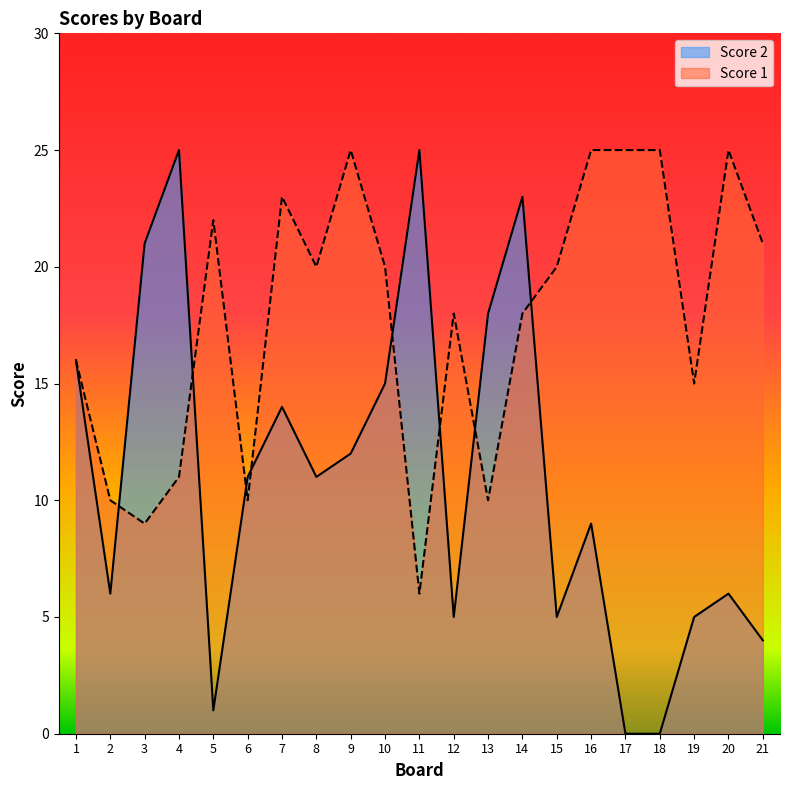

How many values in the Score 1 series exceed 20?

8